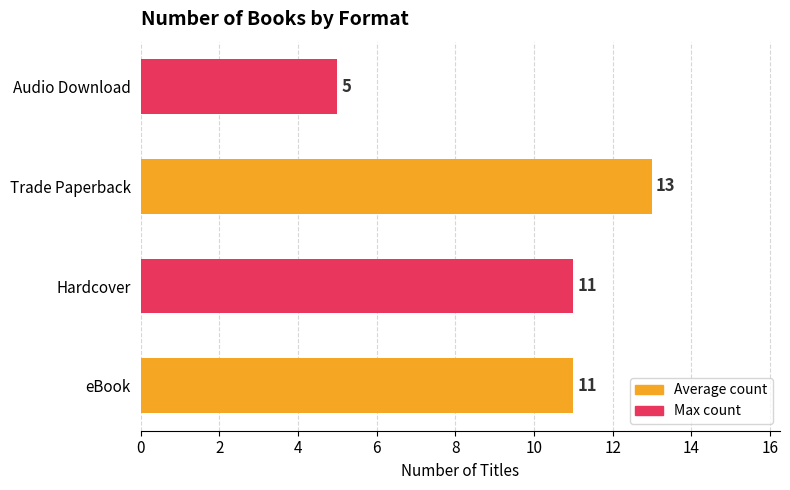

The value at Hardcover is 19. True or false?

False